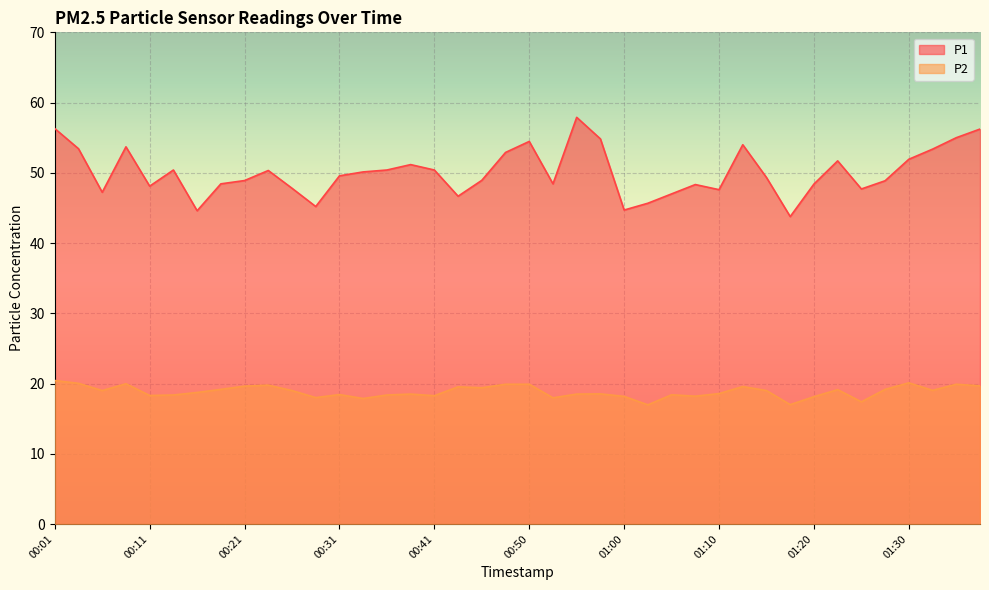

True or false: P1 has a value of 54.5 at 00:50.

True